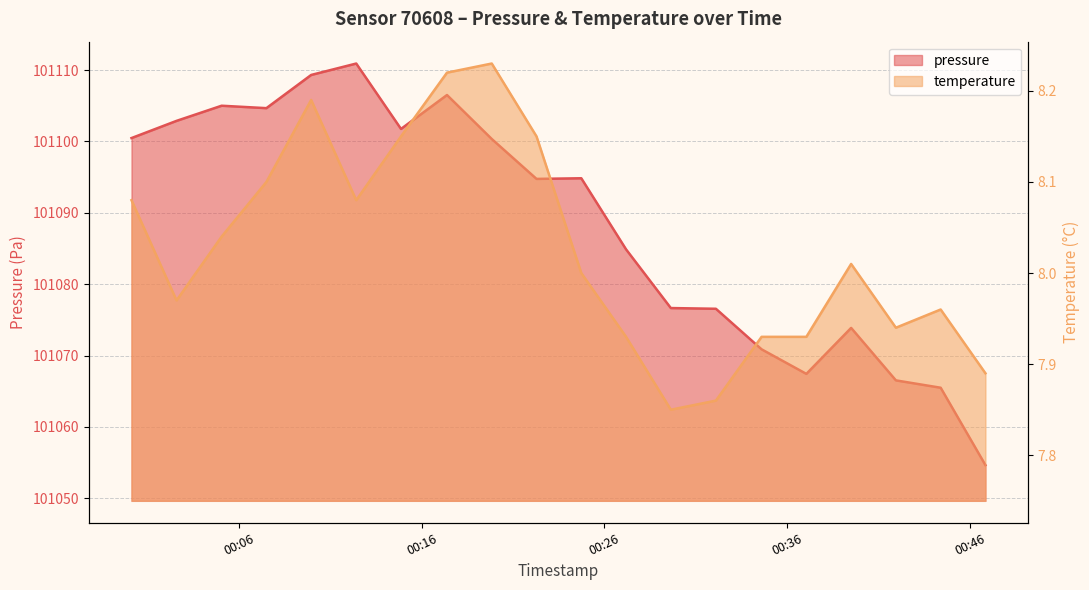

What is the difference between the maximum and minimum values in the temperature series?

0.4